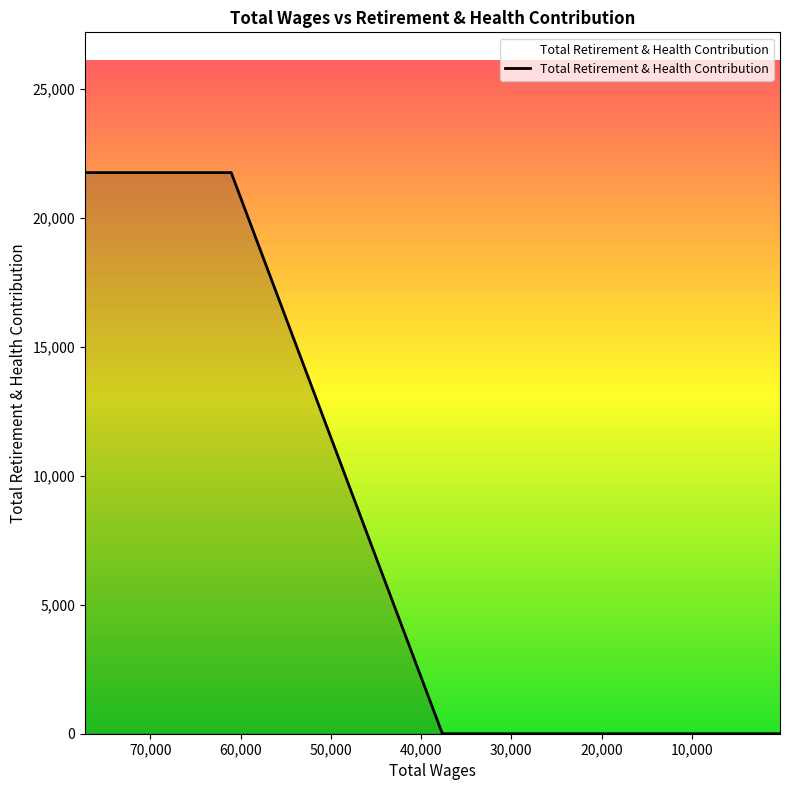

The value at 37636.0 is -8608. True or false?

False